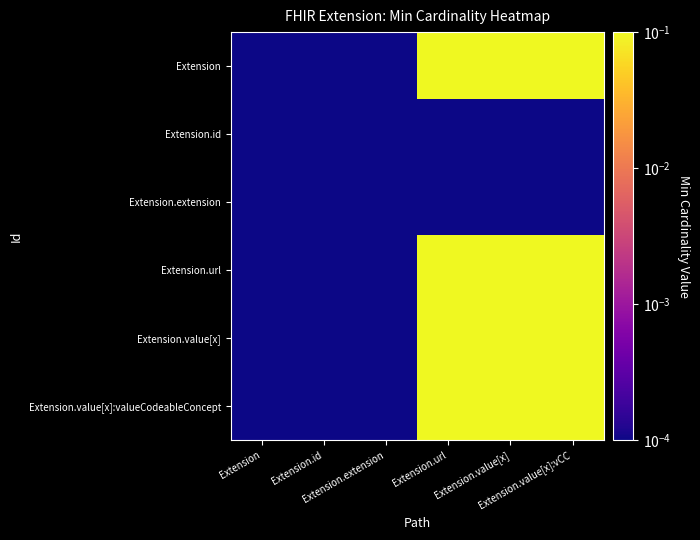

At how many categories does at least one series exceed 0?

6